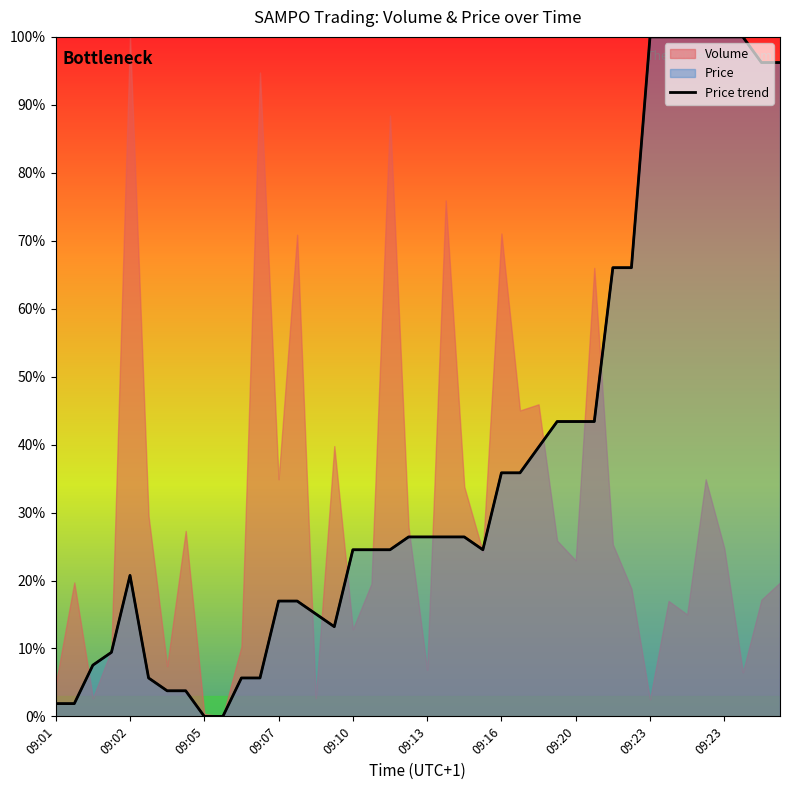

Does the chart display data point markers on the line(s)?

No